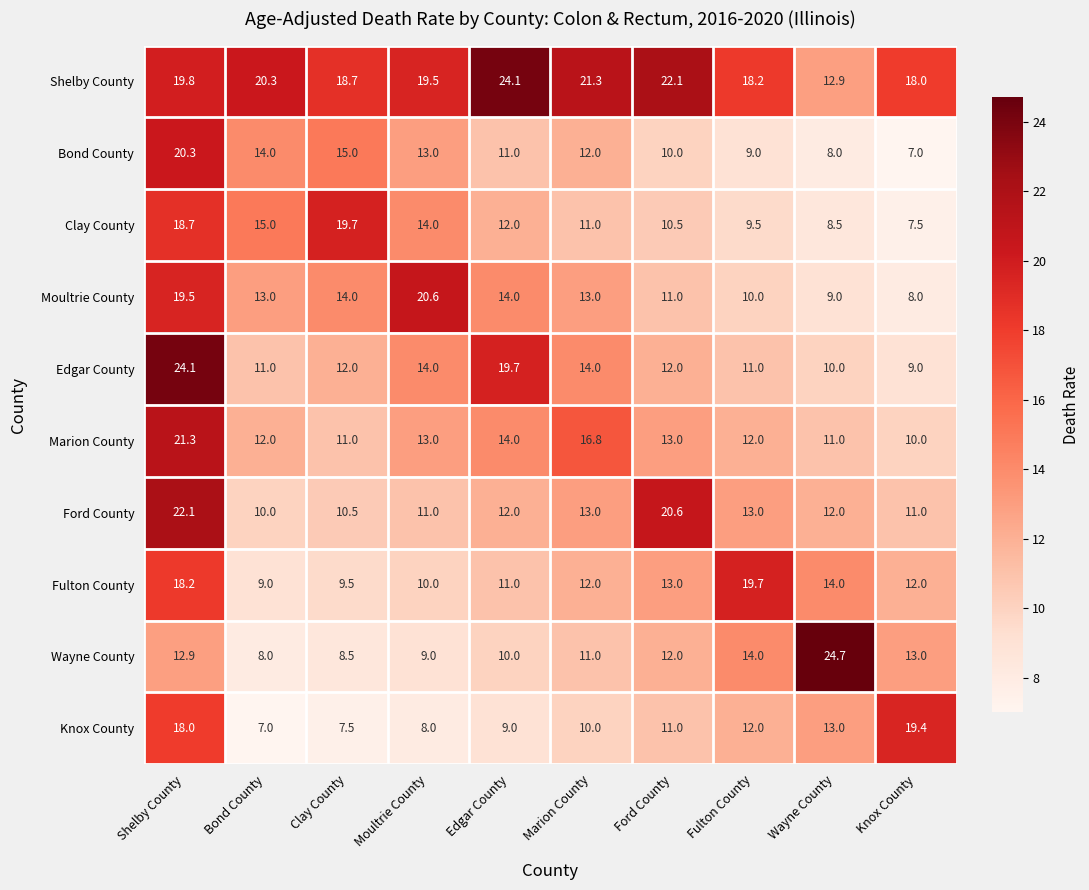

Which series has the largest total across all categories?

Shelby County